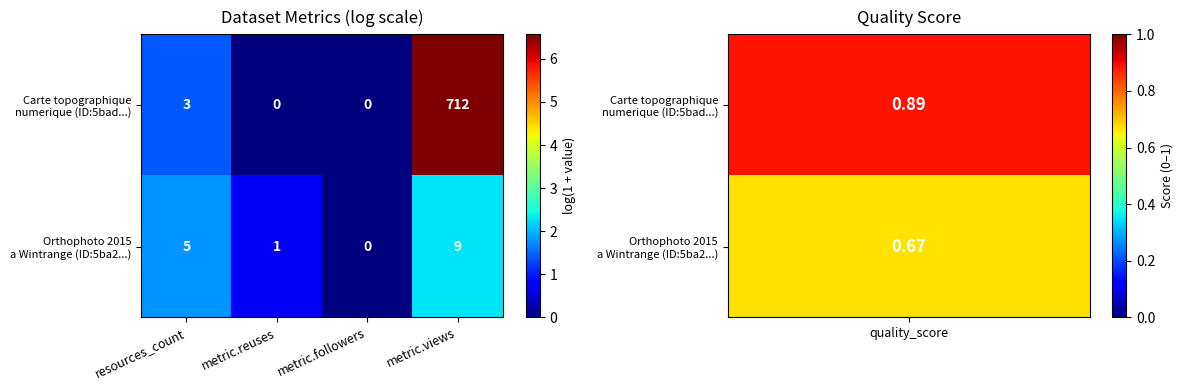

How many categories are shown in the chart?

4